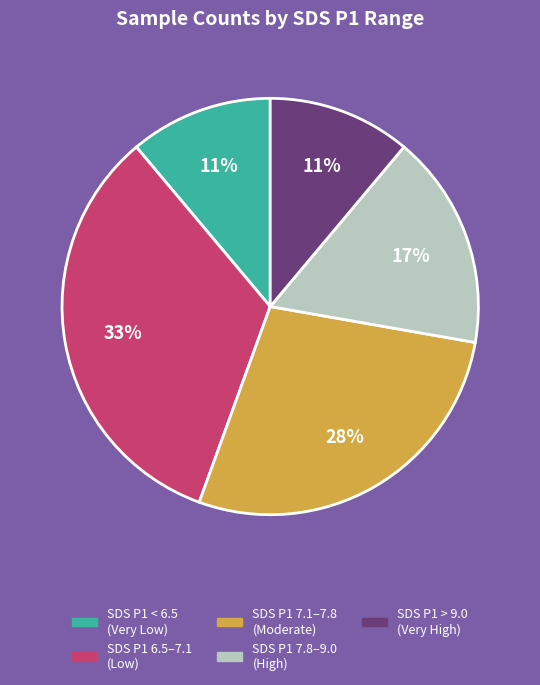

Is there a majority slice in this chart?

No